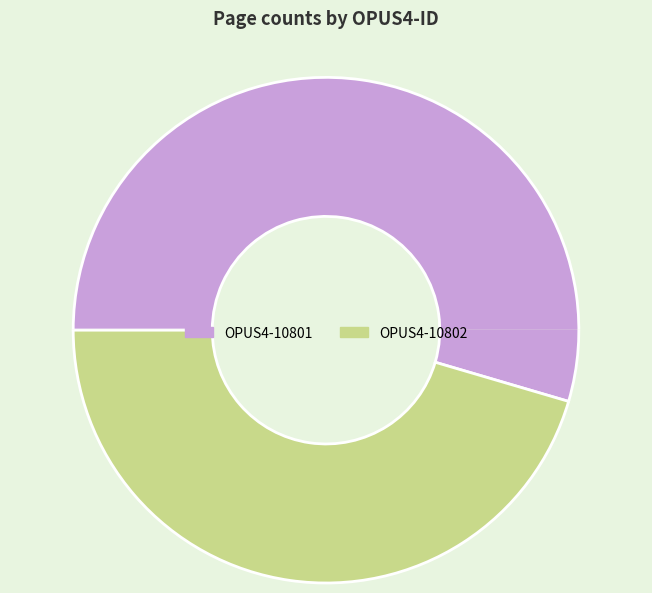

Which category has the smallest portion of the pie?

OPUS4-10802